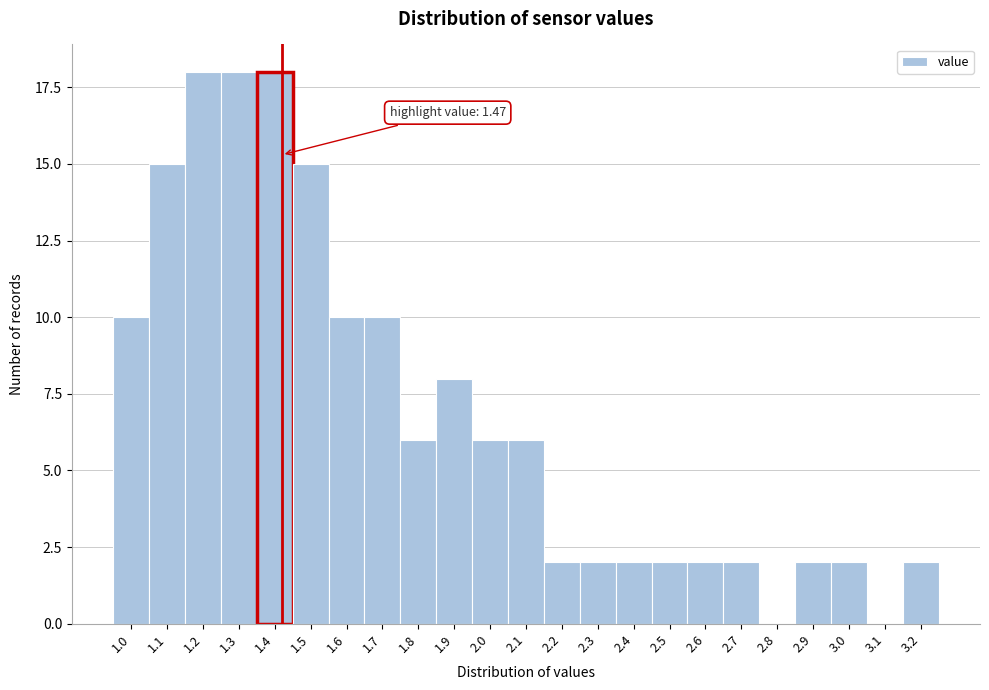

Reading left to right, list all the values displayed in this chart.

1.0=10	1.1=15	1.2=18	1.3=18	1.4=18	1.5=15	1.6=10	1.7=10	1.8=6	1.9=8	2.0=6	2.1=6	2.2=2	2.3=2	2.4=2	2.5=2	2.6=2	2.7=2	2.8=0	2.9=2	3.0=2	3.1=0	3.2=2